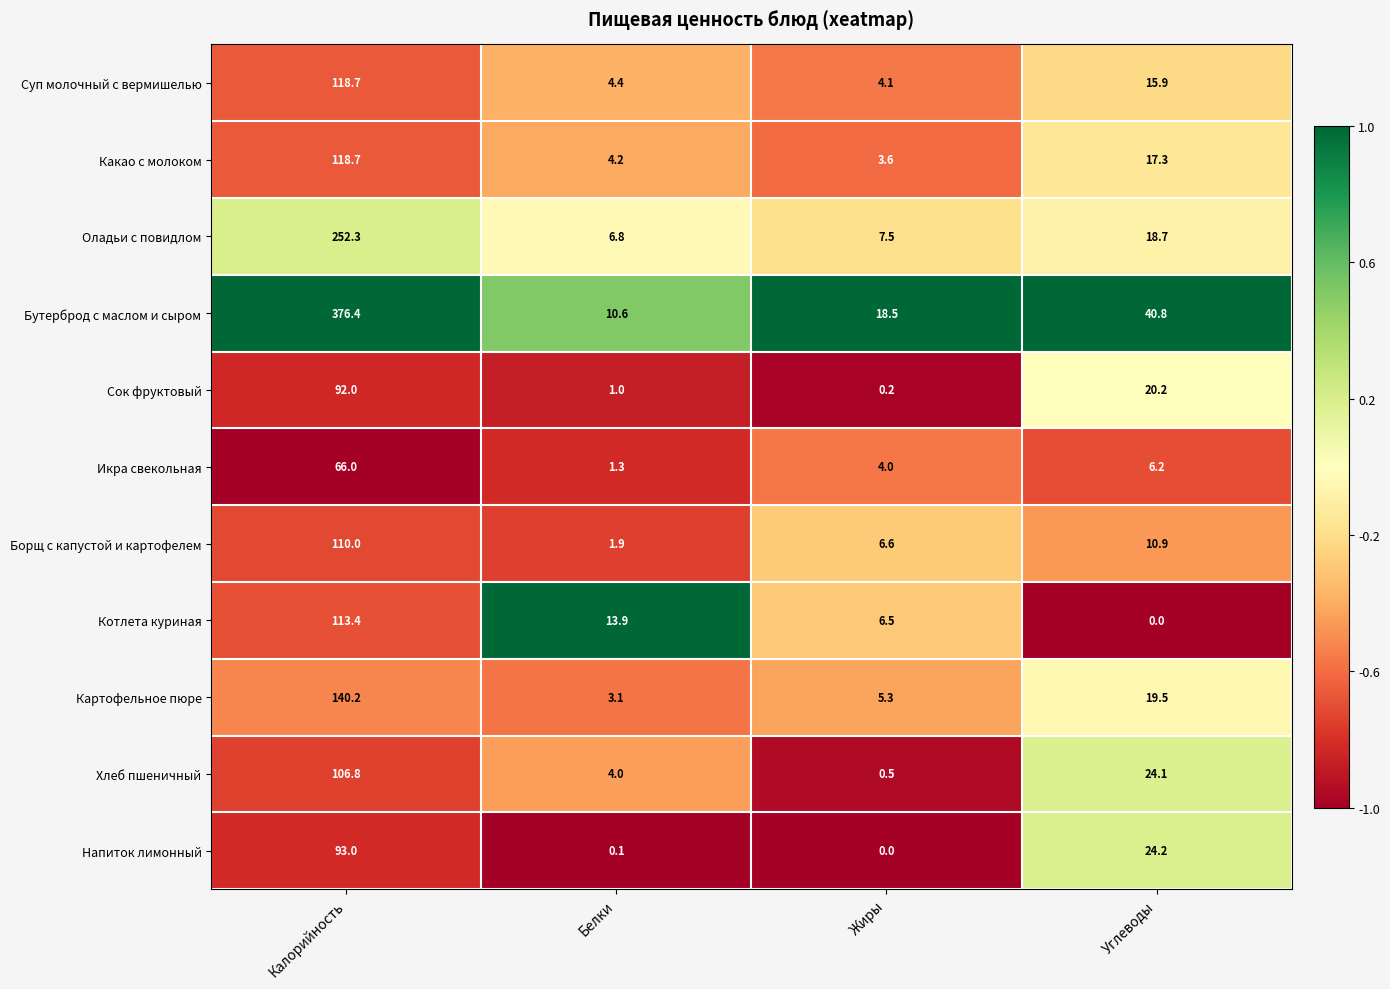

At how many categories does at least one series exceed 0?

4